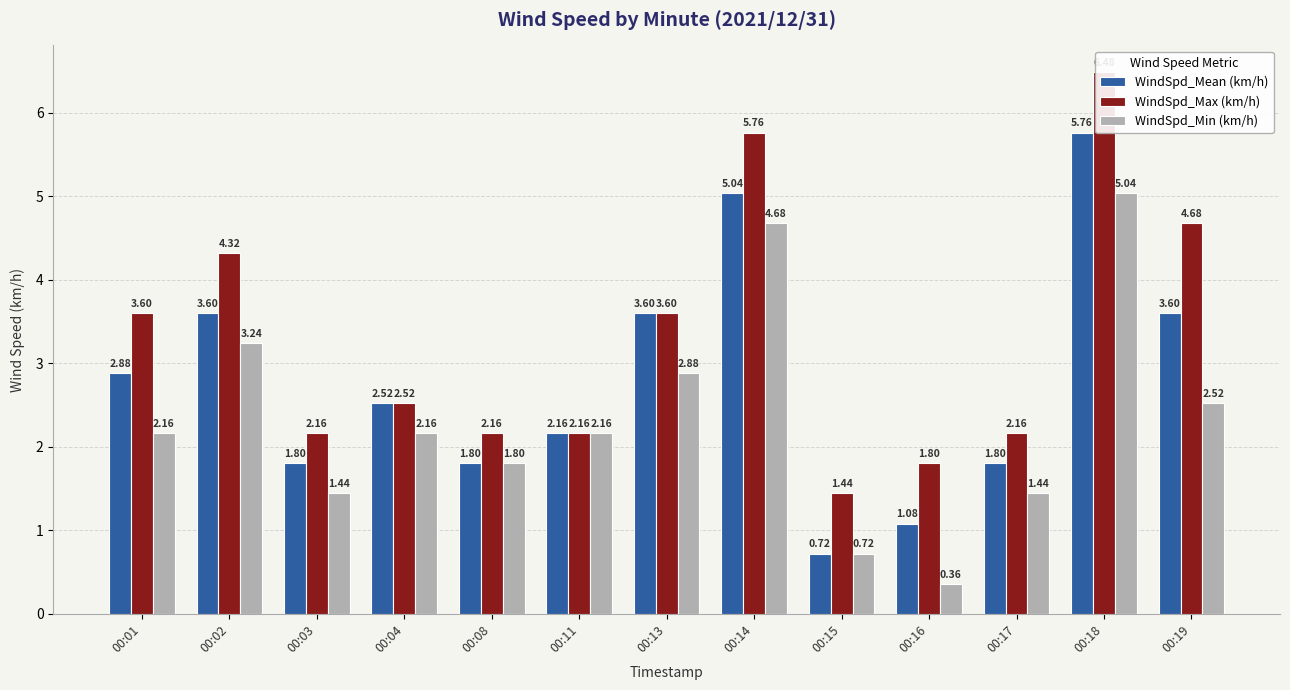

What is the value of the WindSpd_Max (km/h) bar at the 8th from the left?

5.8